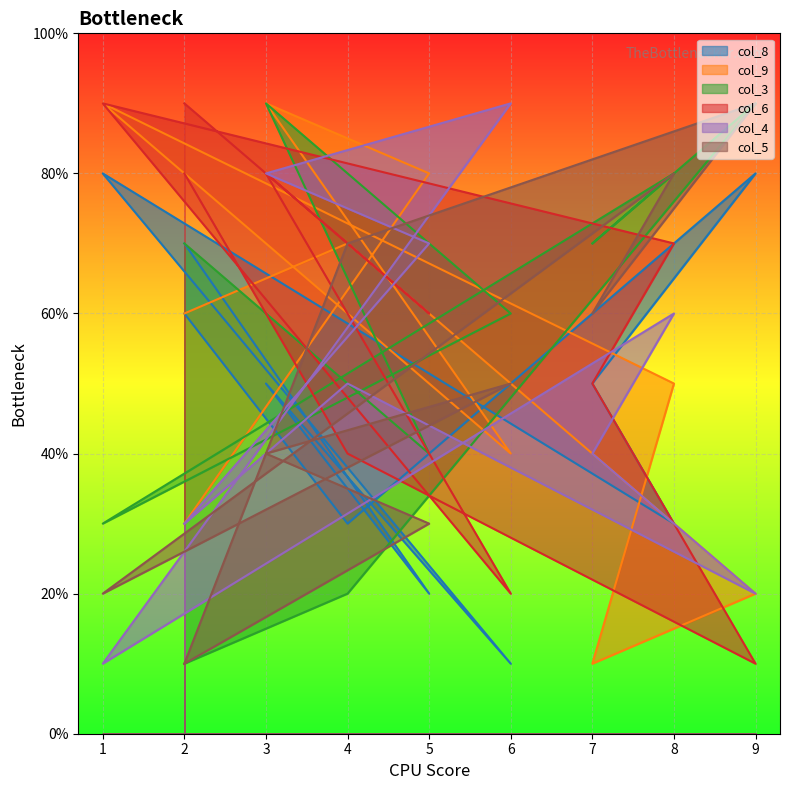

At which category does col_9 reach its first local peak?

3